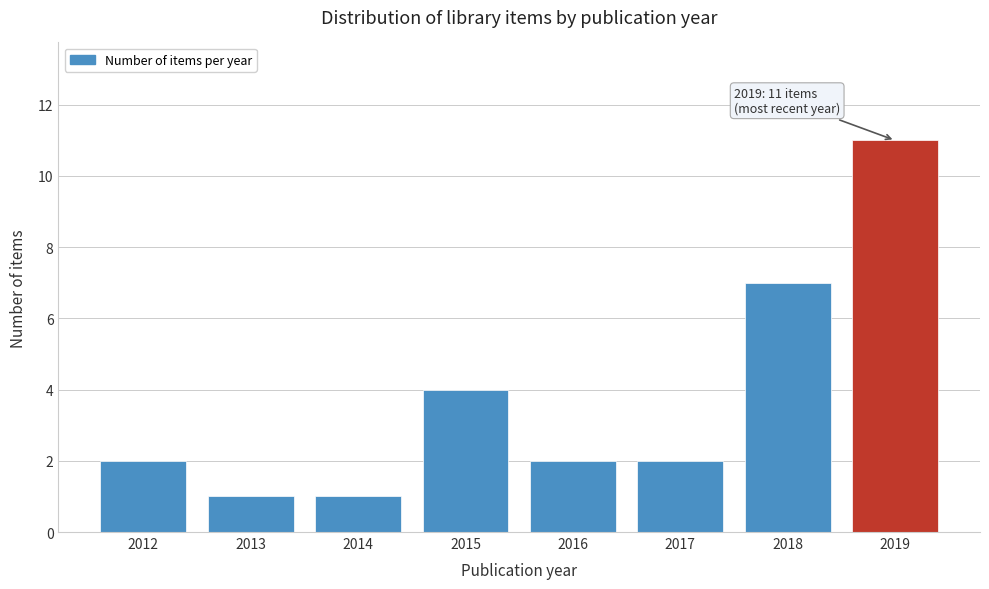

Reading left to right, list all the values displayed in this chart.

2	1	1	4	2	2	7	11